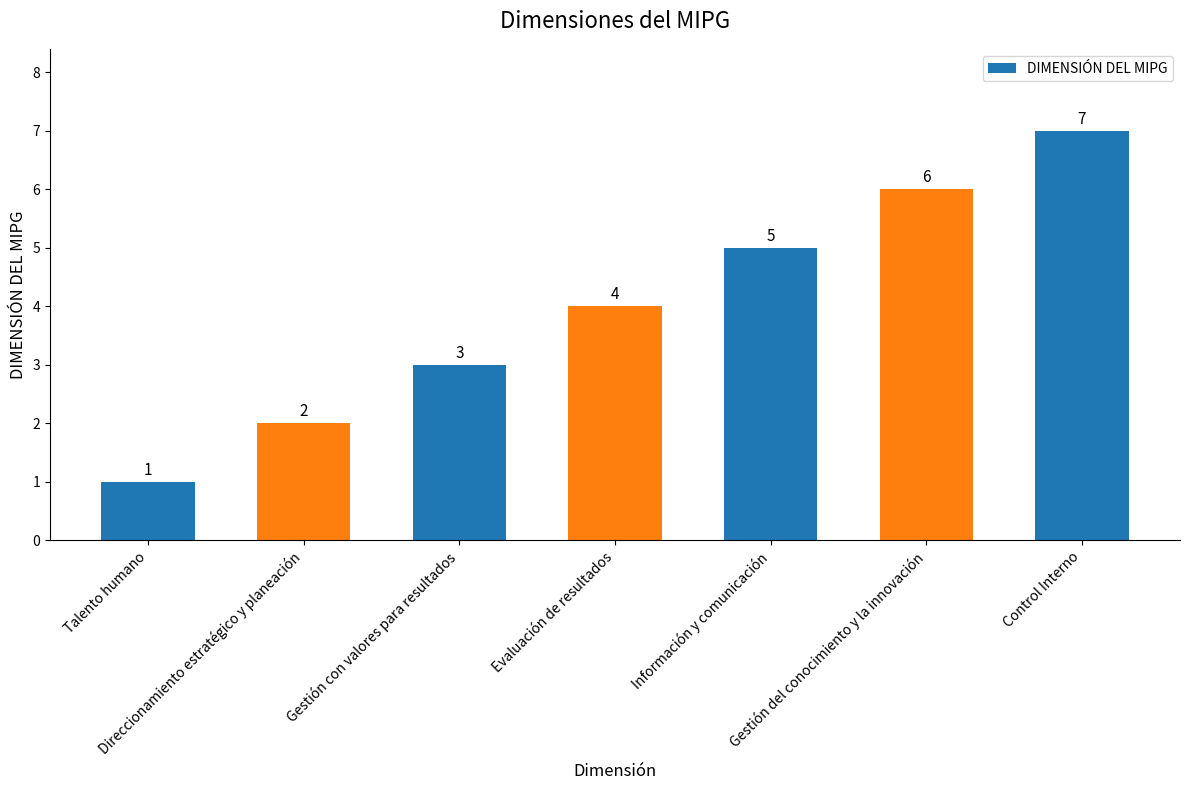

What is the value of the 2nd bar from the left?

2